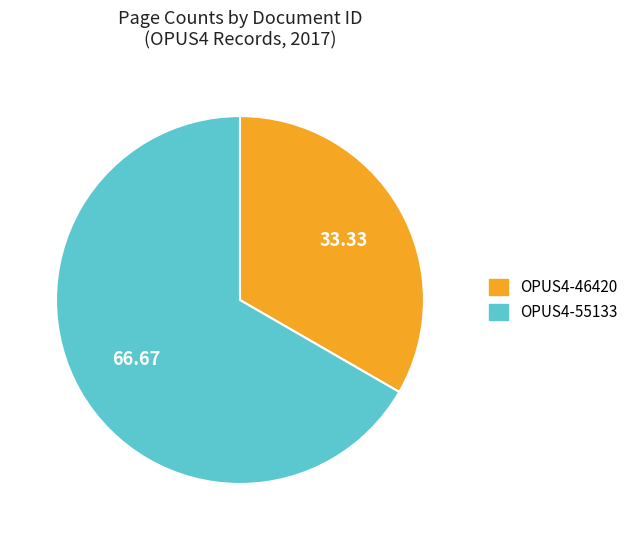

Rank the categories by value from lowest to highest.

OPUS4-46420, OPUS4-55133